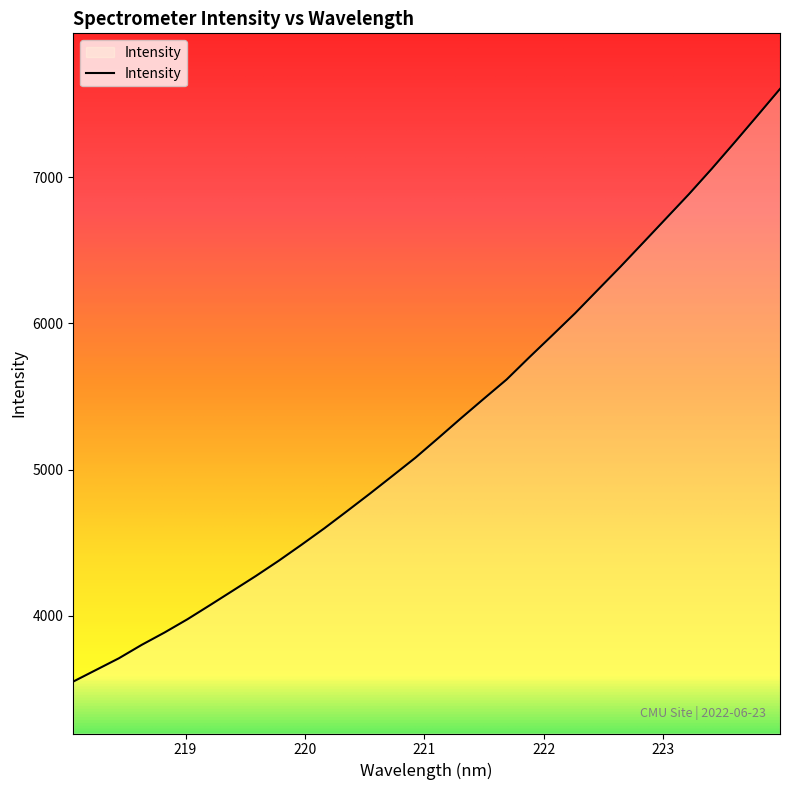

What is the minimum value shown in the chart?

3551.2